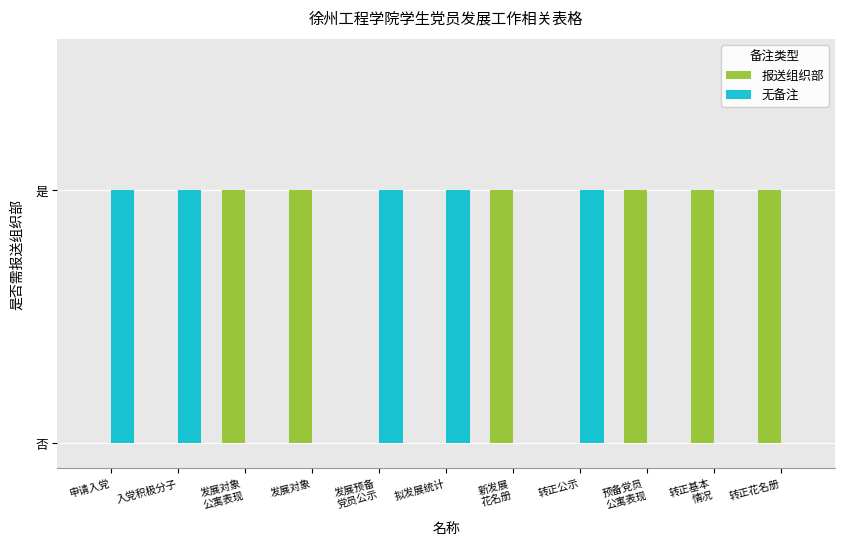

Does the chart contain stacked bars?

No